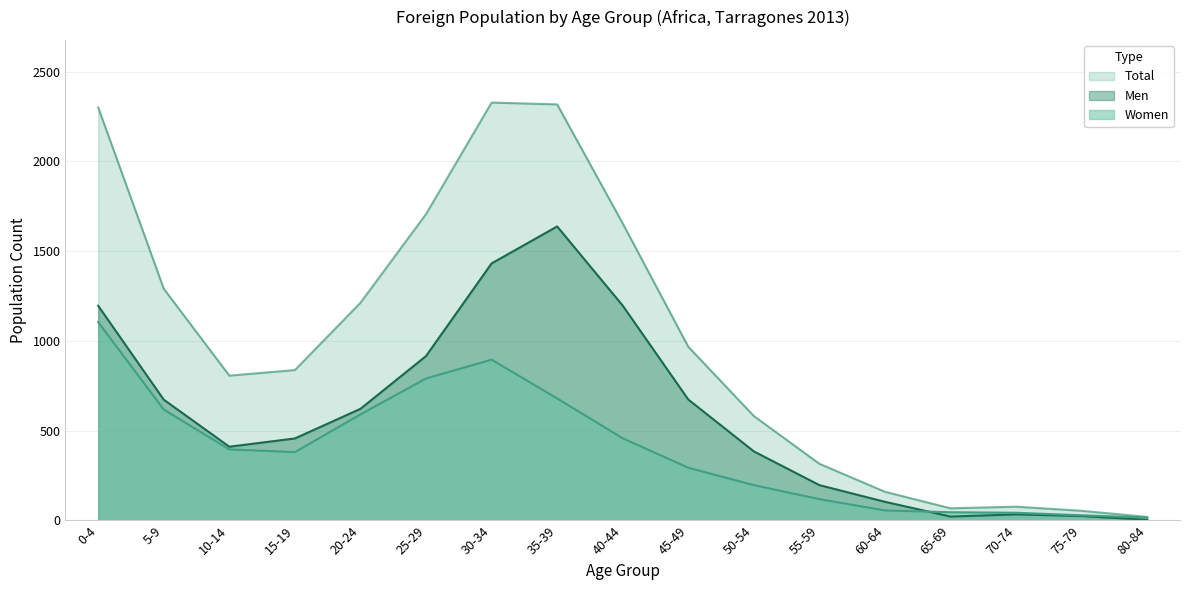

What is the sum of the Men values at 15-19 and 5-9?

1130